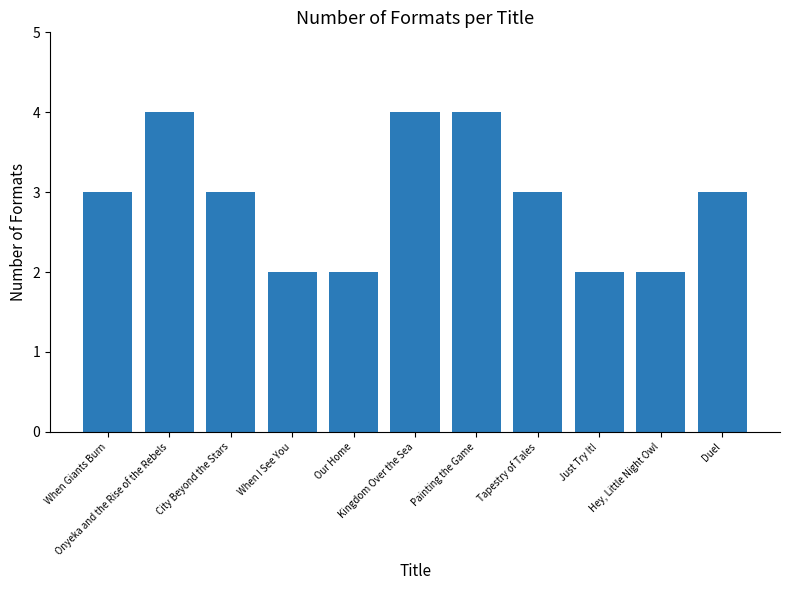

How many distinct data groups are displayed?

1